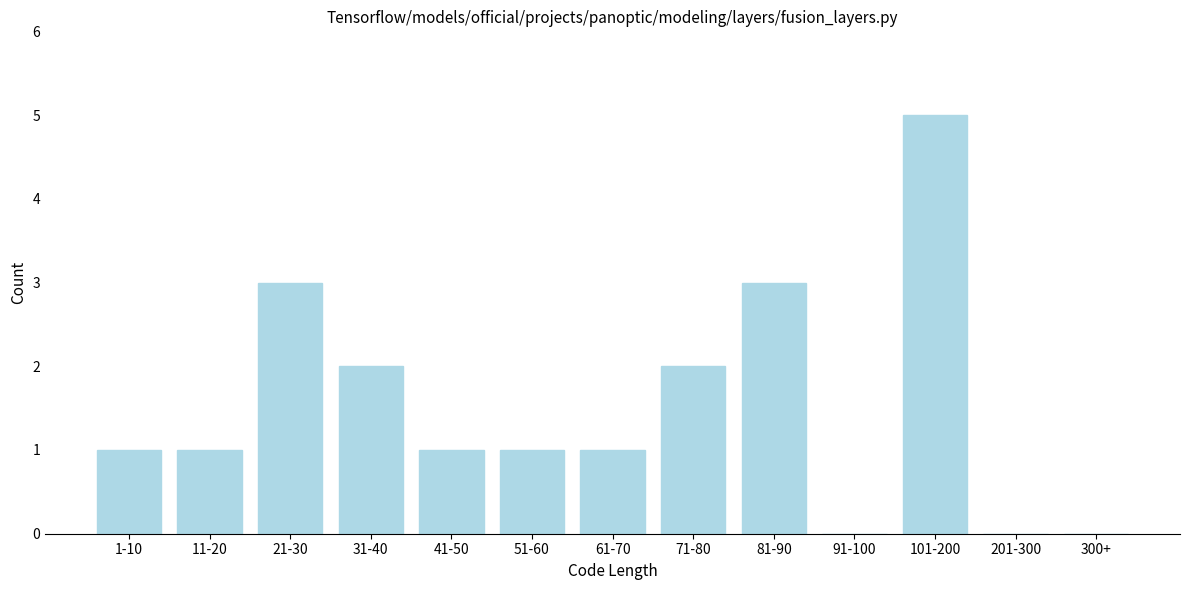

Reading left to right, transcribe all the data shown in this chart.

1-10=1	11-20=1	21-30=3	31-40=2	41-50=1	51-60=1	61-70=1	71-80=2	81-90=3	91-100=0	101-200=5	201-300=0	300+=0